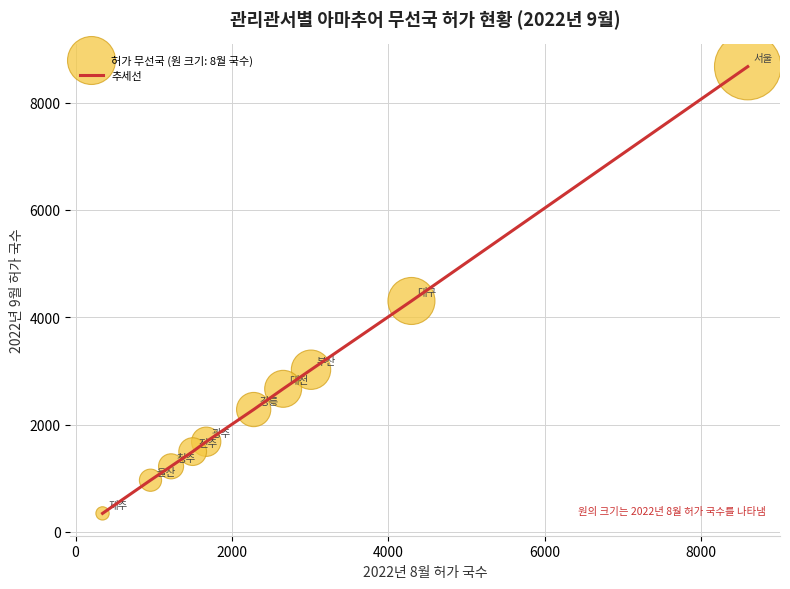

What is the greatest value displayed?

8669